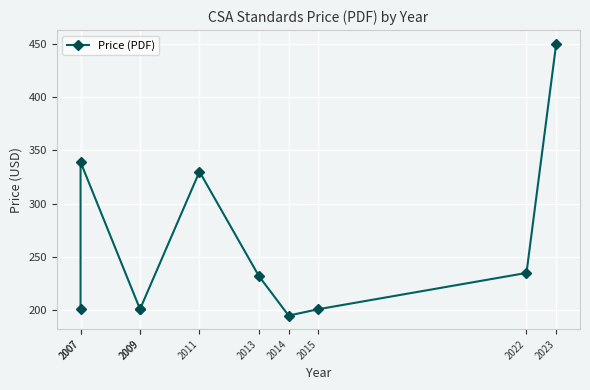

What is the difference between the values at 2023 and 2009?

249